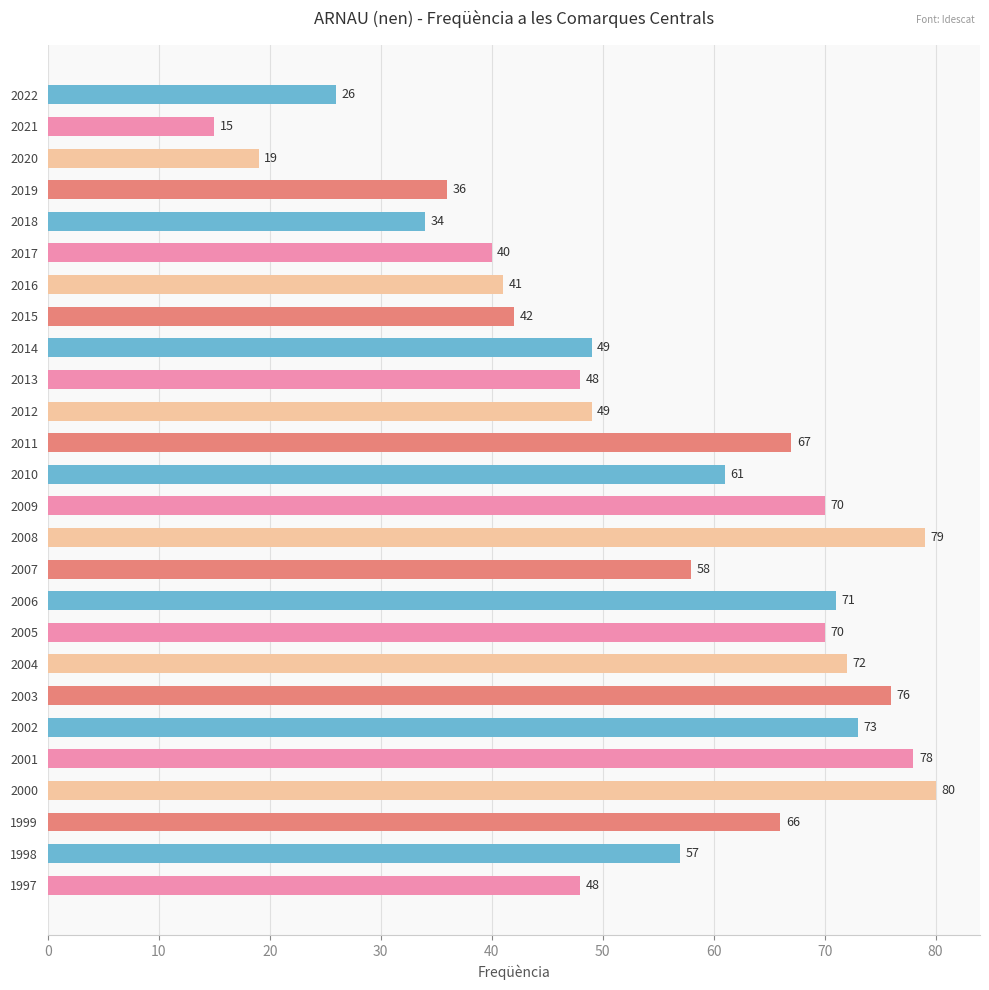

Reading bottom to top, transcribe all the data shown in this chart.

1997=48	1998=57	1999=66	2000=80	2001=78	2002=73	2003=76	2004=72	2005=70	2006=71	2007=58	2008=79	2009=70	2010=61	2011=67	2012=49	2013=48	2014=49	2015=42	2016=41	2017=40	2018=34	2019=36	2020=19	2021=15	2022=26